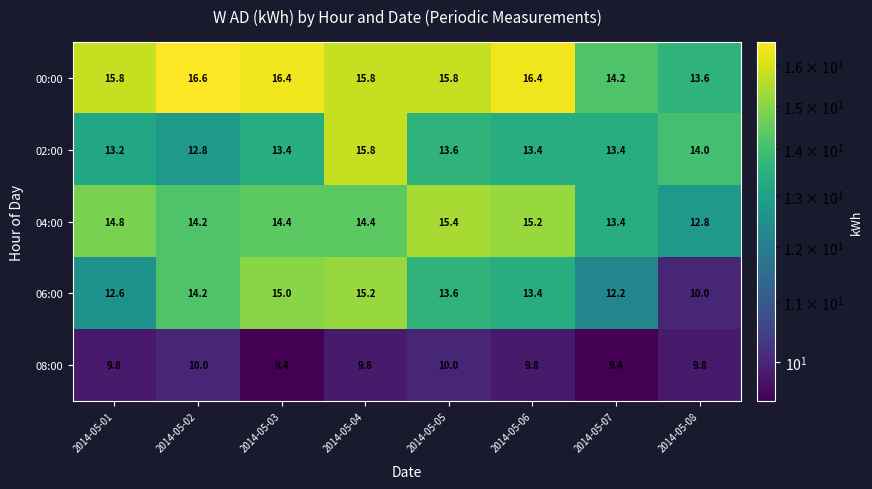

Rank the series by their maximum value, from highest to lowest.

00:00, 02:00, 04:00, 06:00, 08:00